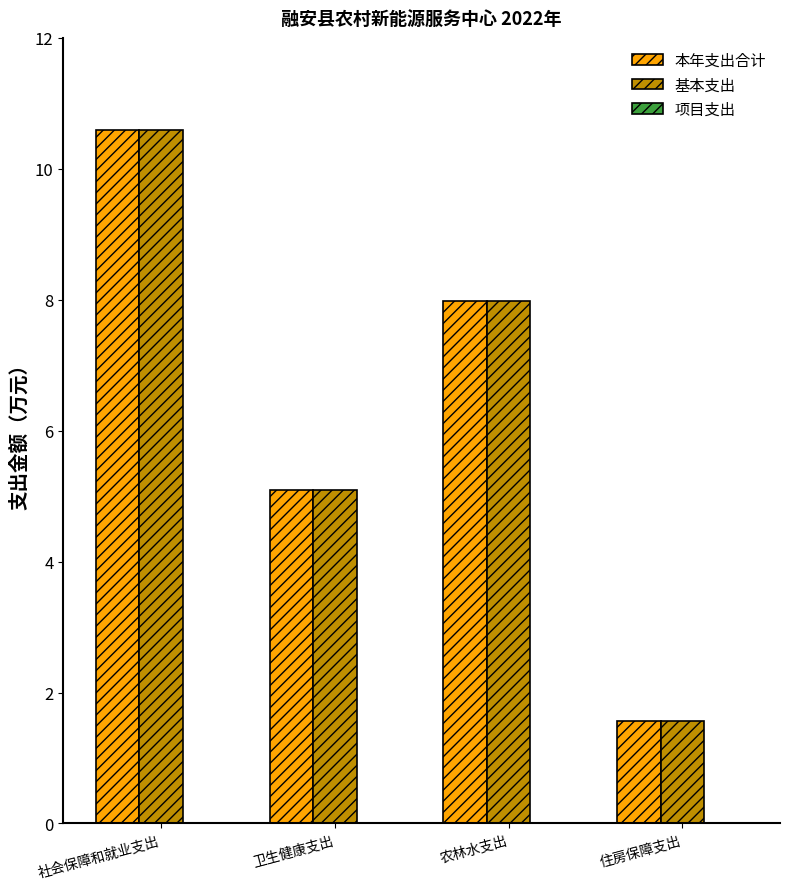

Which label corresponds to the smallest value in the chart?

住房保障支出